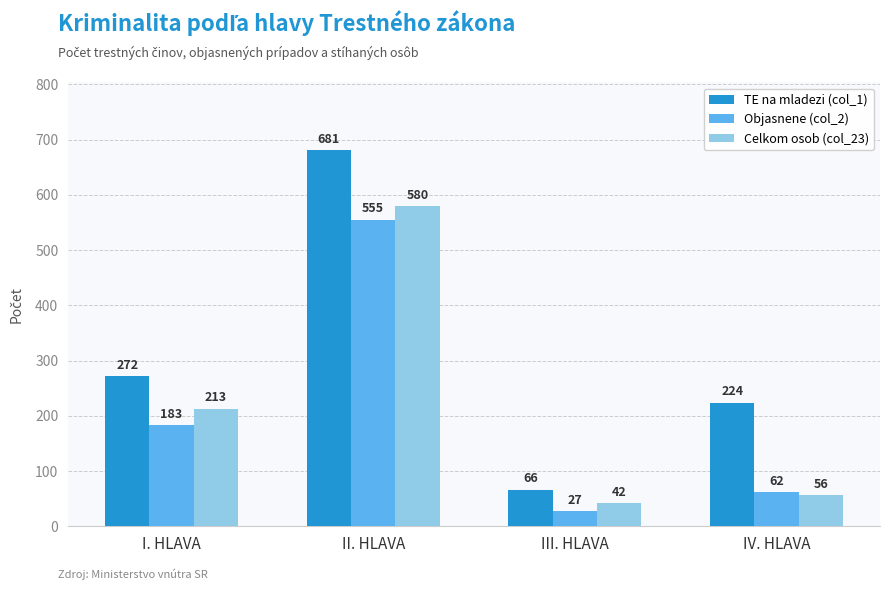

What is the spread (max minus min) of values at IV. HLAVA?

168